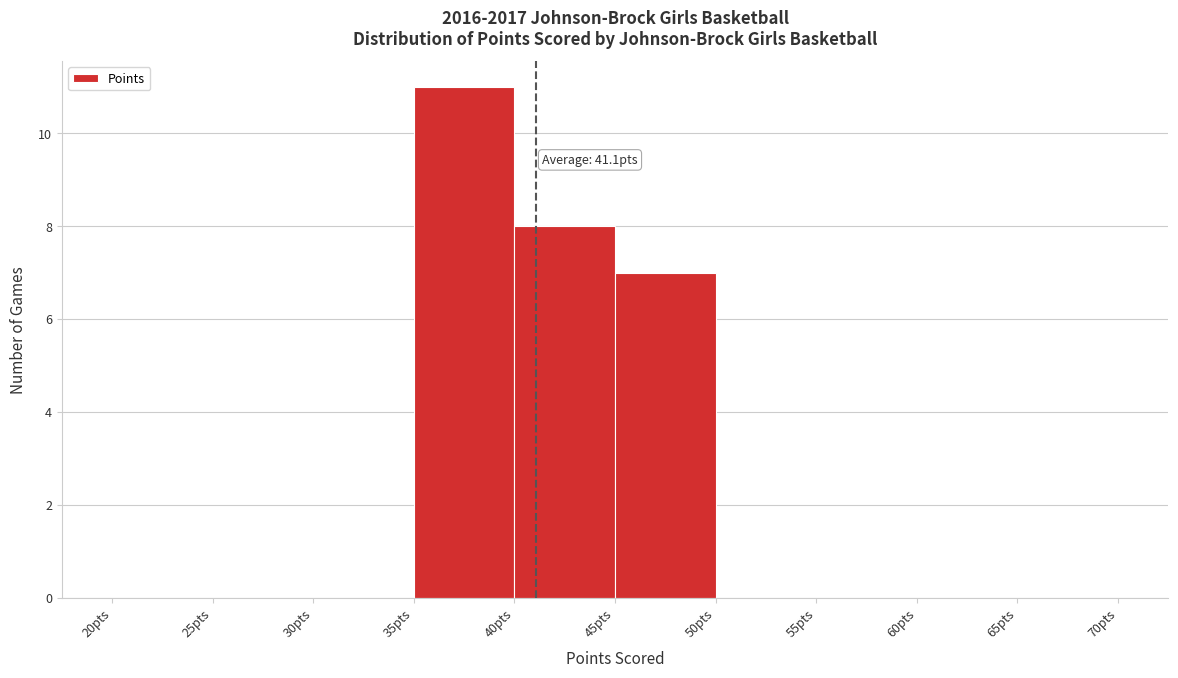

Which range on the x-axis has the tallest bar?

35 to 40